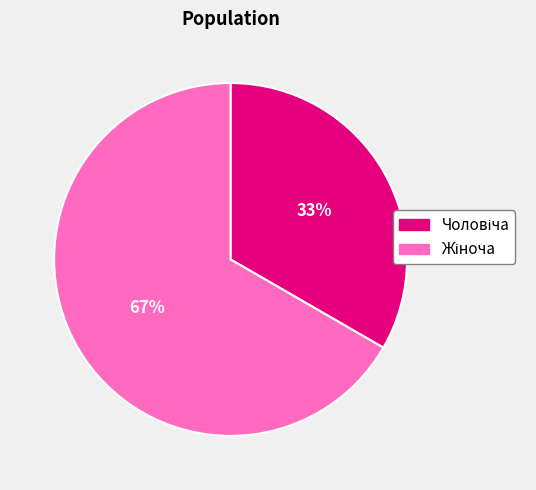

How many segments does this pie chart have?

2